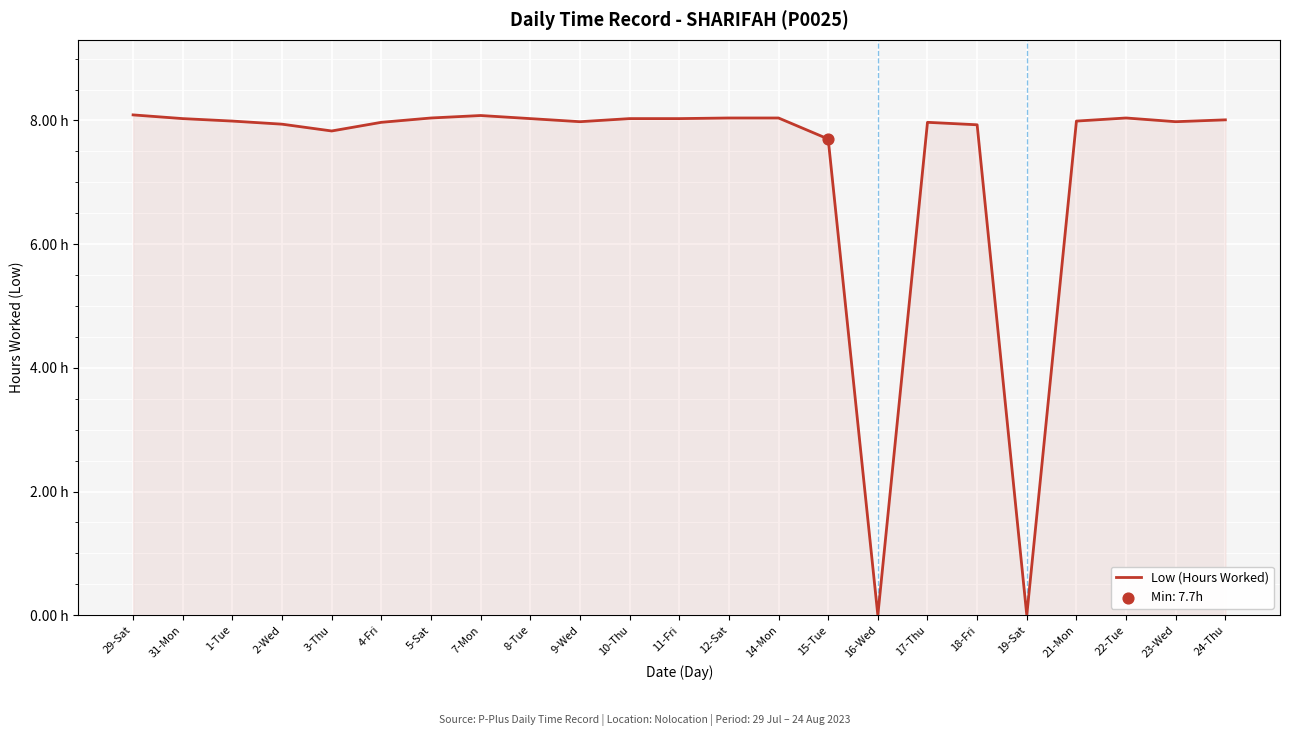

Does the chart have visible grid lines?

Yes